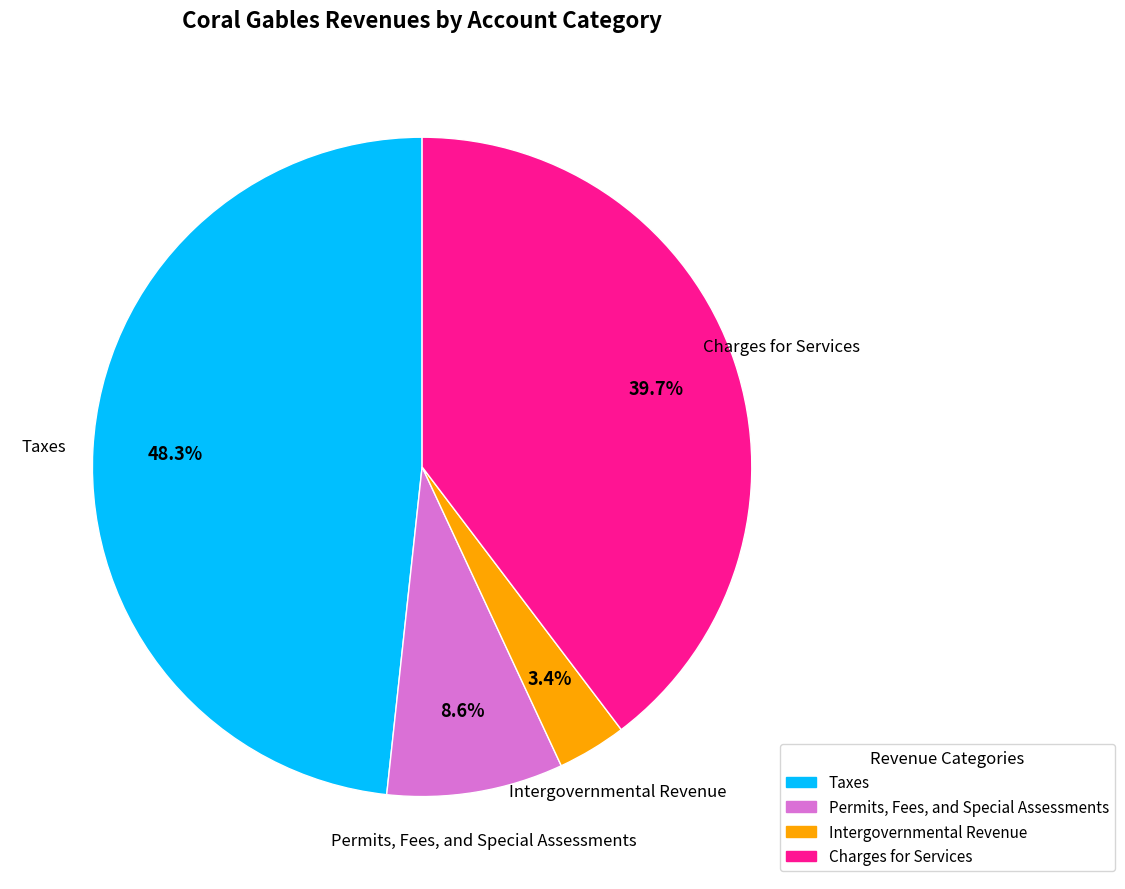

To the nearest percent, what is the difference between the largest and smallest slice percentages?

45%